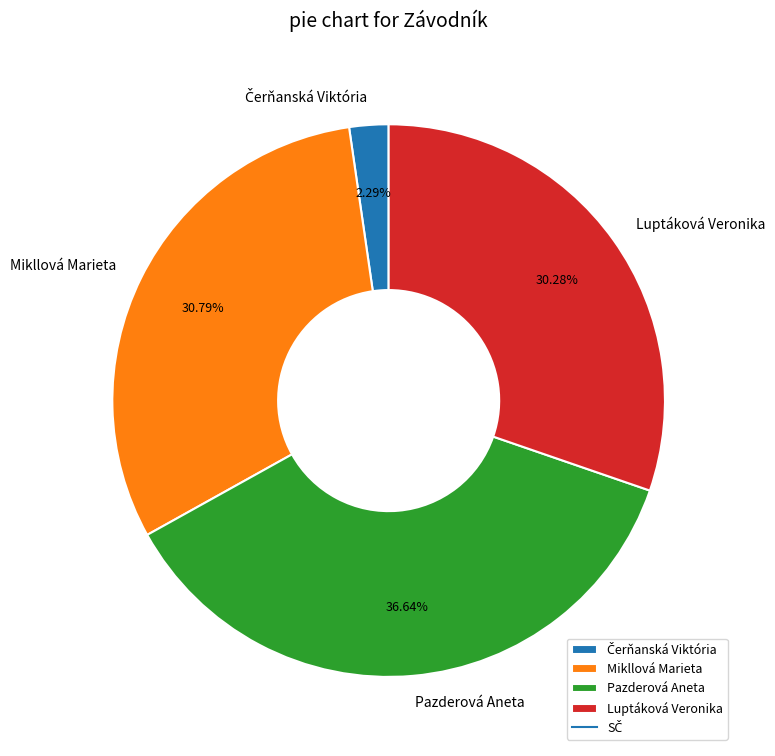

Does Pazderová Aneta represent more than half of the total?

No